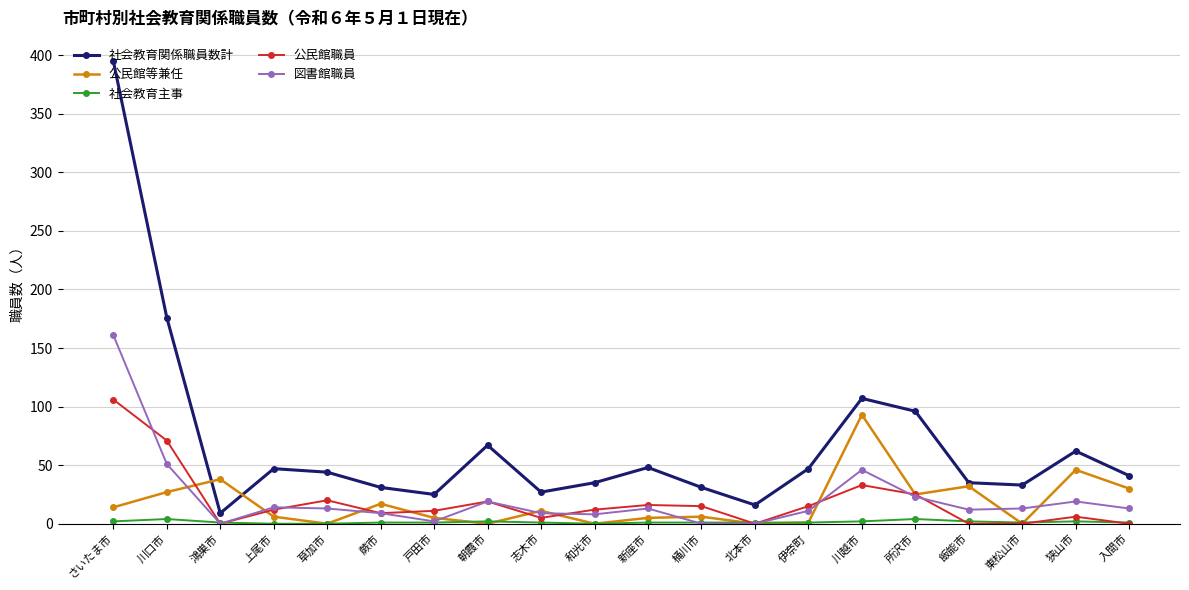

At how many categories does at least one series exceed 172?

2